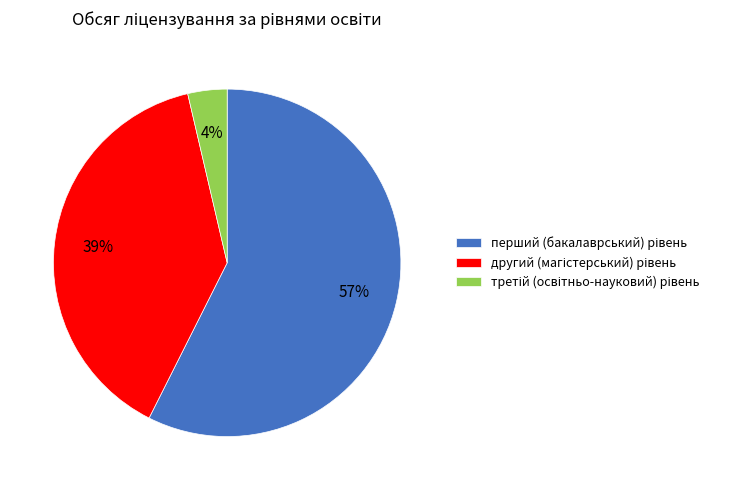

To the nearest percent, what is the average slice percentage?

33%